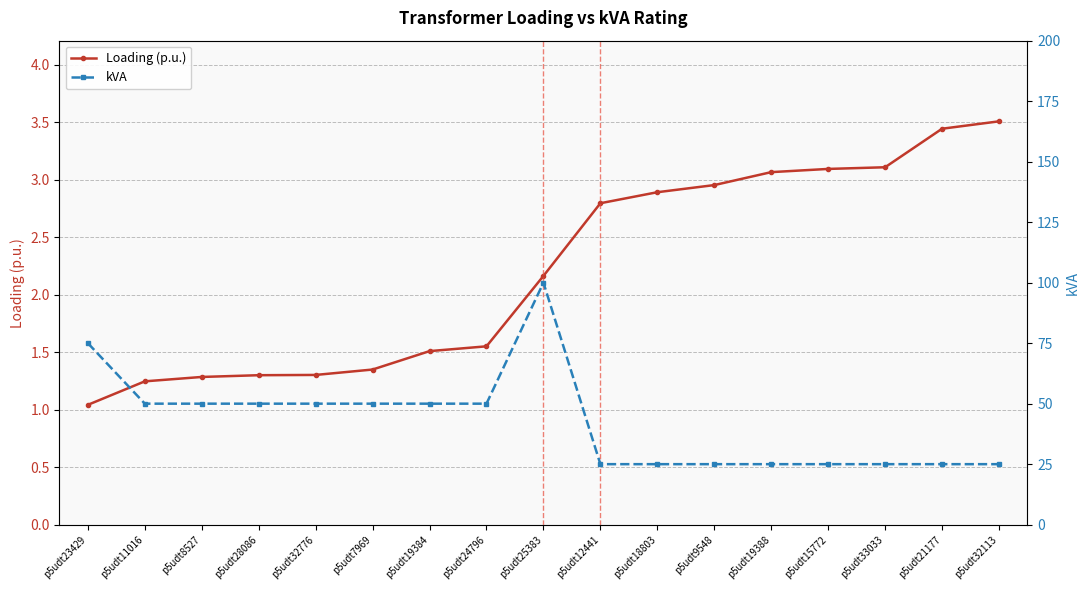

Does the chart display data point markers on the line(s)?

Yes